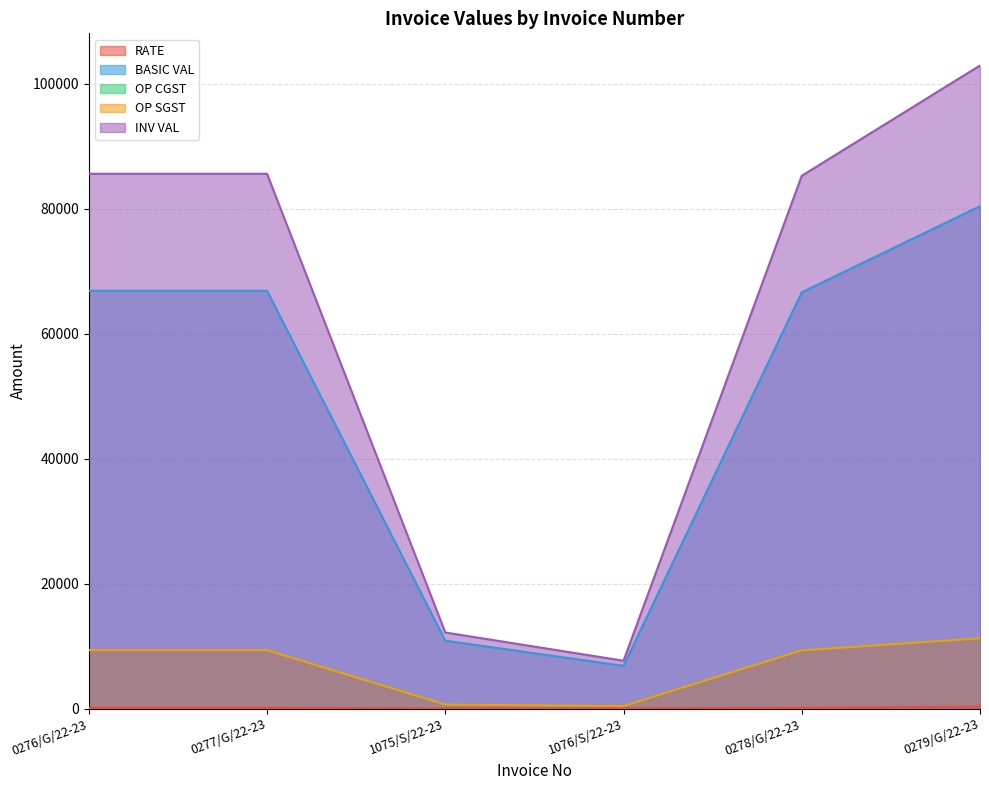

True or false: BASIC VAL and RATE cross at least once.

False